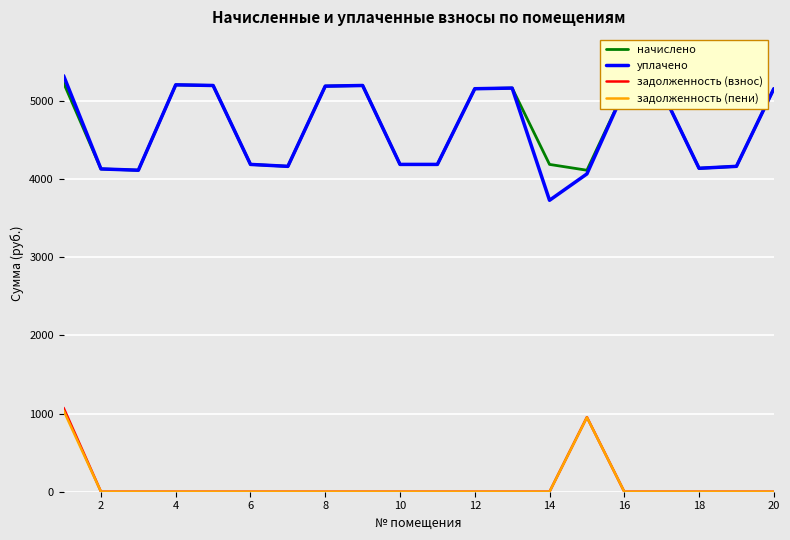

What is the highest value of the уплачено series?

5325.0